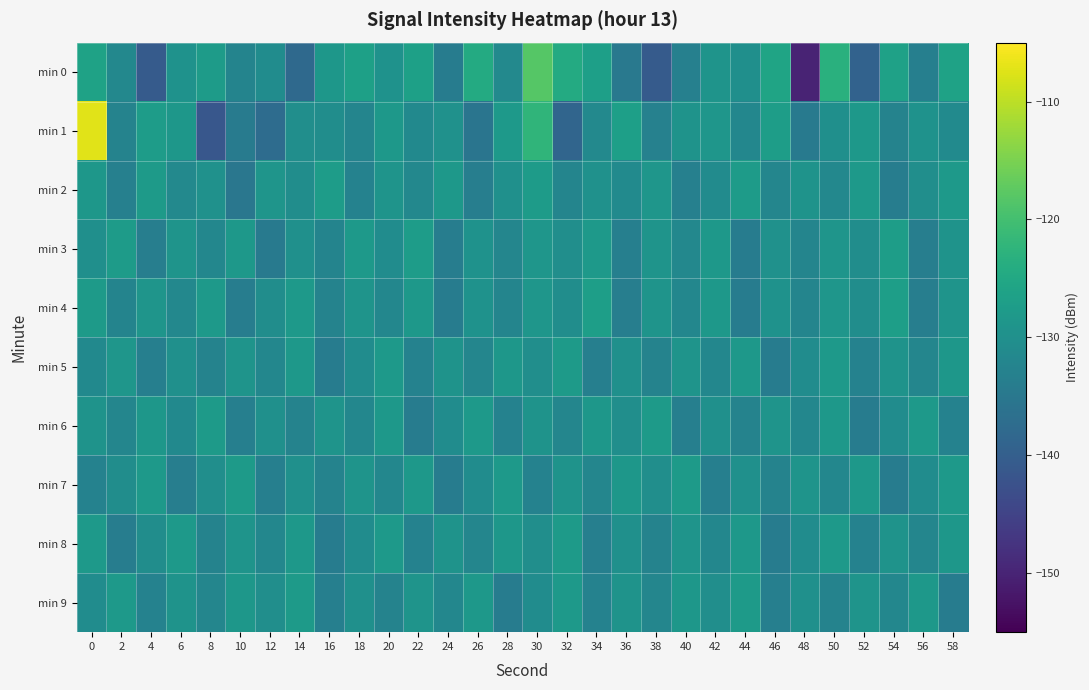

How many data points does each series have?

30